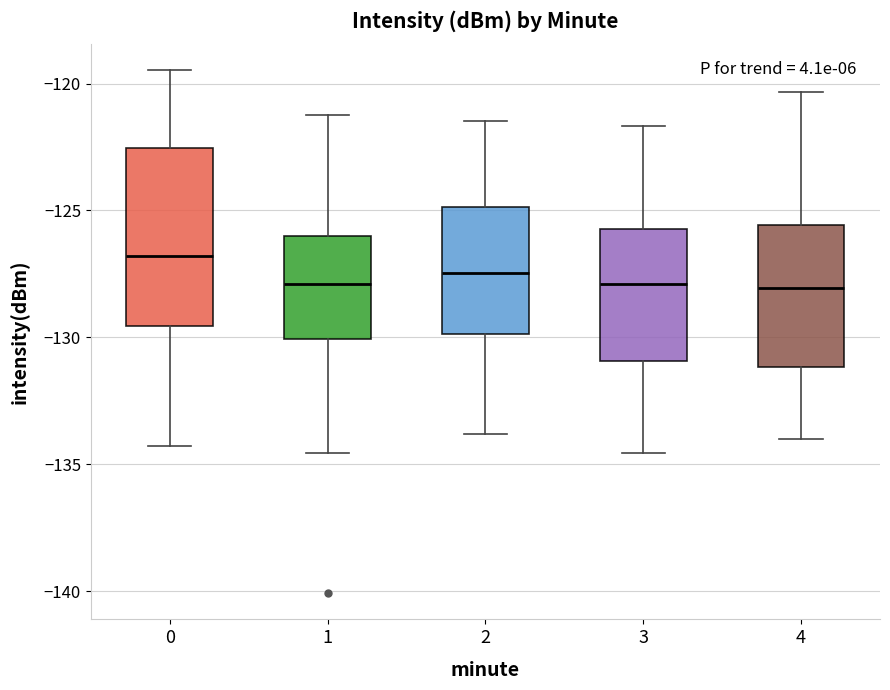

Which box is the tallest, from its lower edge to its upper edge?

0